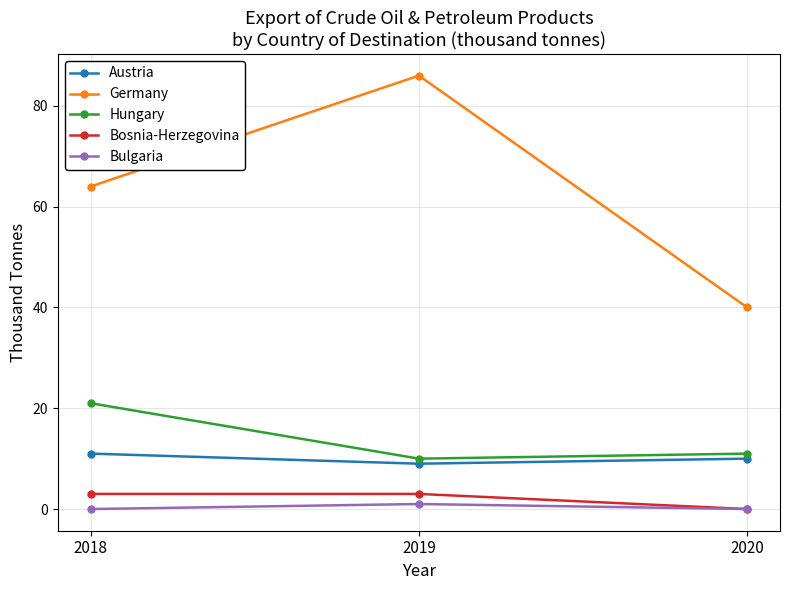

Rank the categories by Germany value from highest to lowest.

2019, 2018, 2020